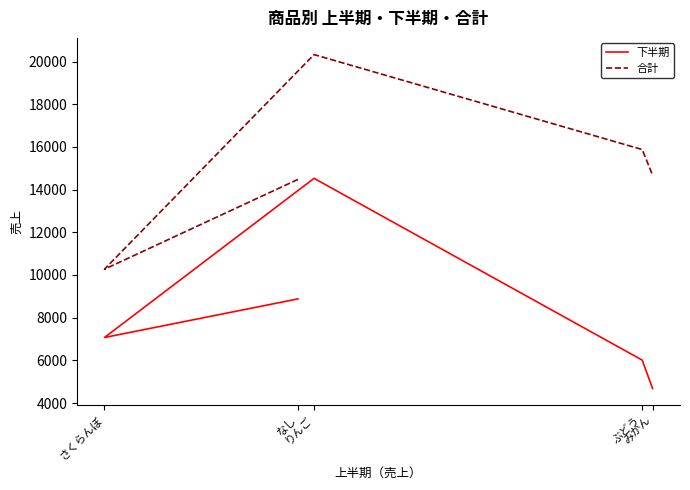

What is the sum of all 下半期 values?

41170